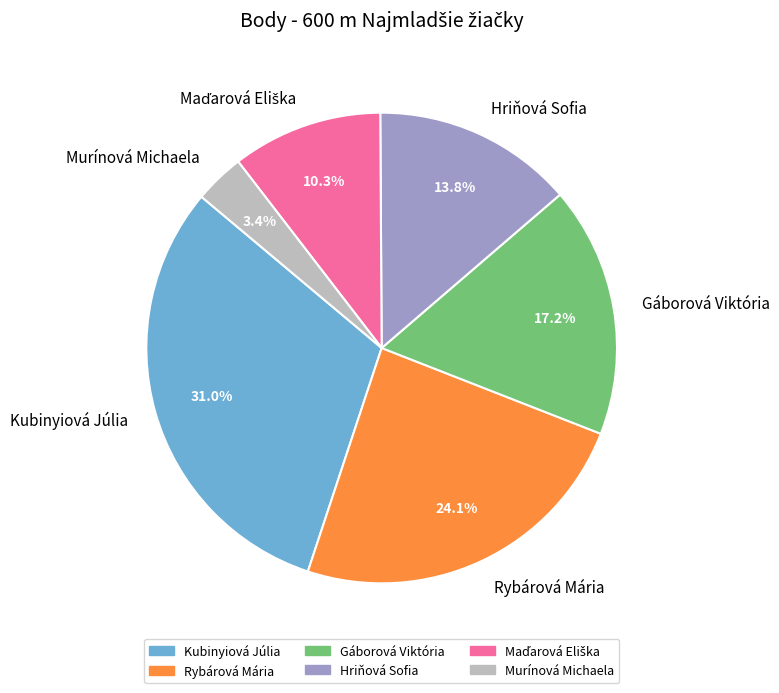

What is the ratio of the value at Gáborová Viktória to the value at Rybárová Mária?

0.7